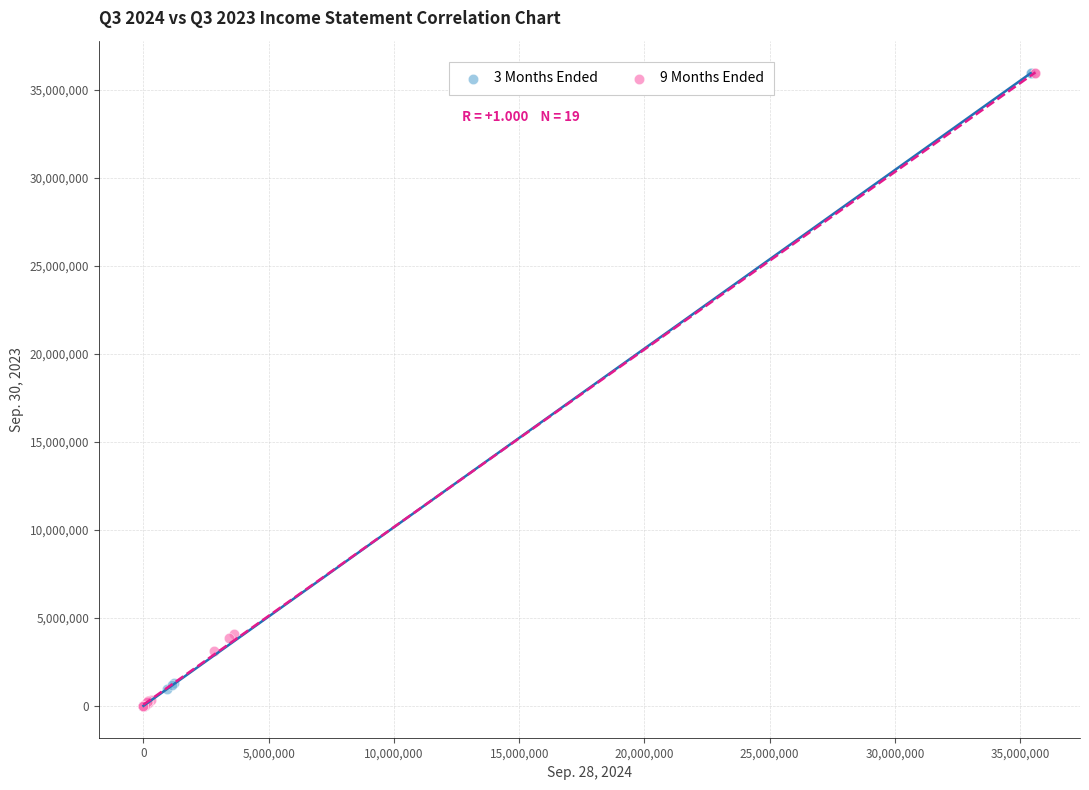

What are all the series names shown in the legend?

3 Months Ended, 9 Months Ended